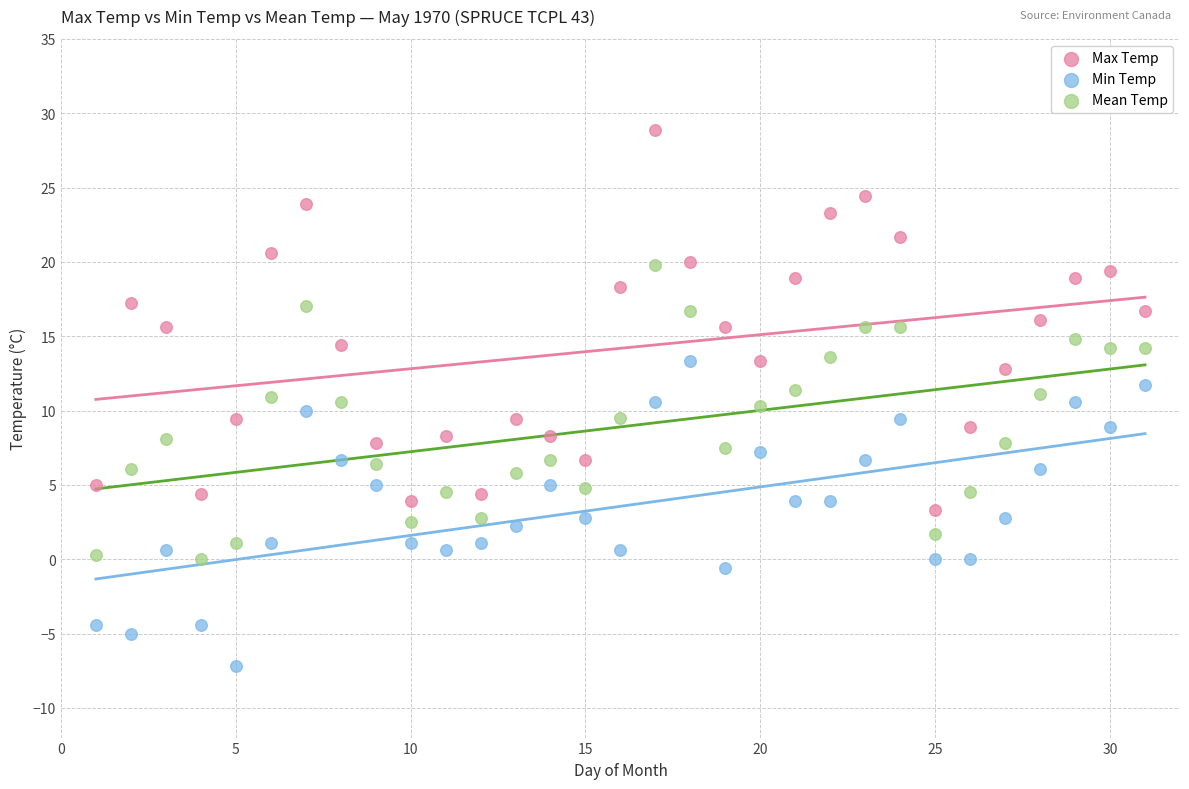

Which series reaches the maximum Y coordinate?

Max Temp